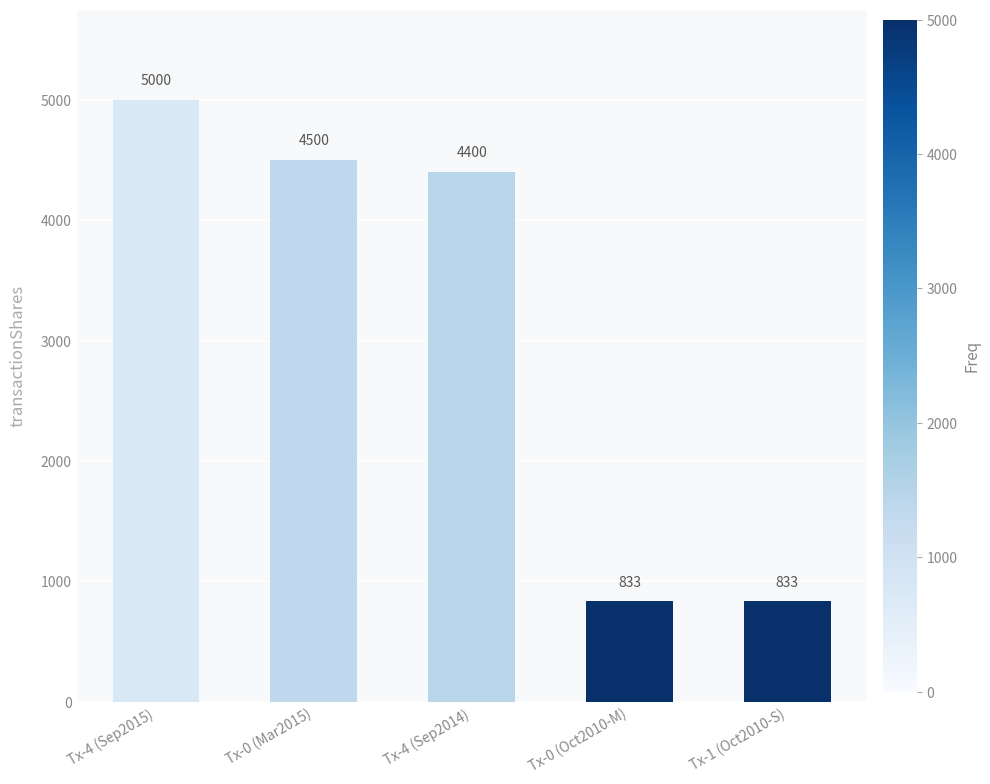

What is the change in value from Tx-4 (Sep2015) to Tx-1 (Oct2010-S)?

-4167